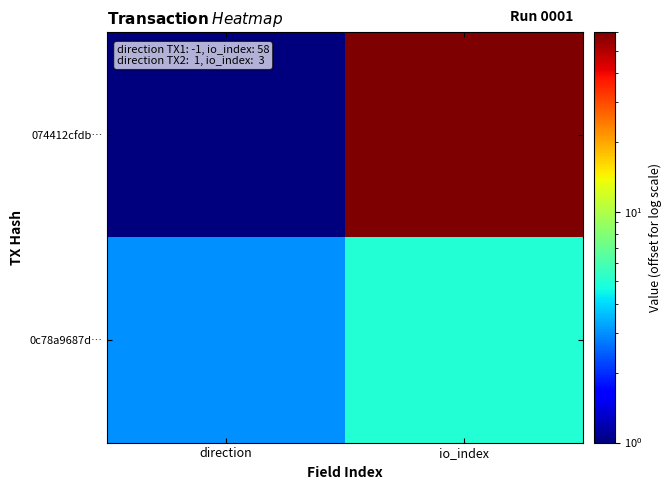

Reading right to left, list all the values displayed in this chart.

074412cfdb…: io_index=60	direction=1
0c78a9687d…: io_index=5	direction=3